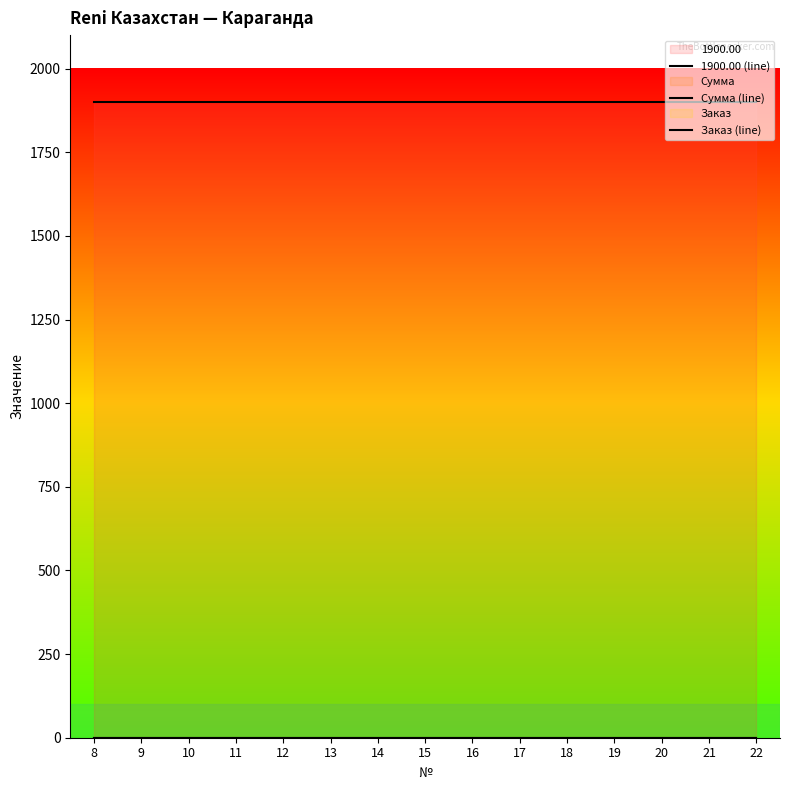

Count the number of data series in this chart.

3